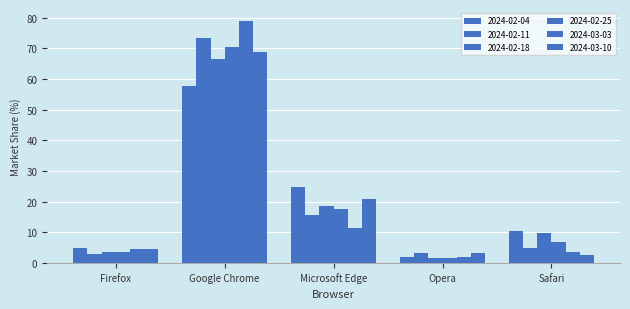

True or false: 2024-02-11 has a value of 15.5 at Microsoft Edge.

True